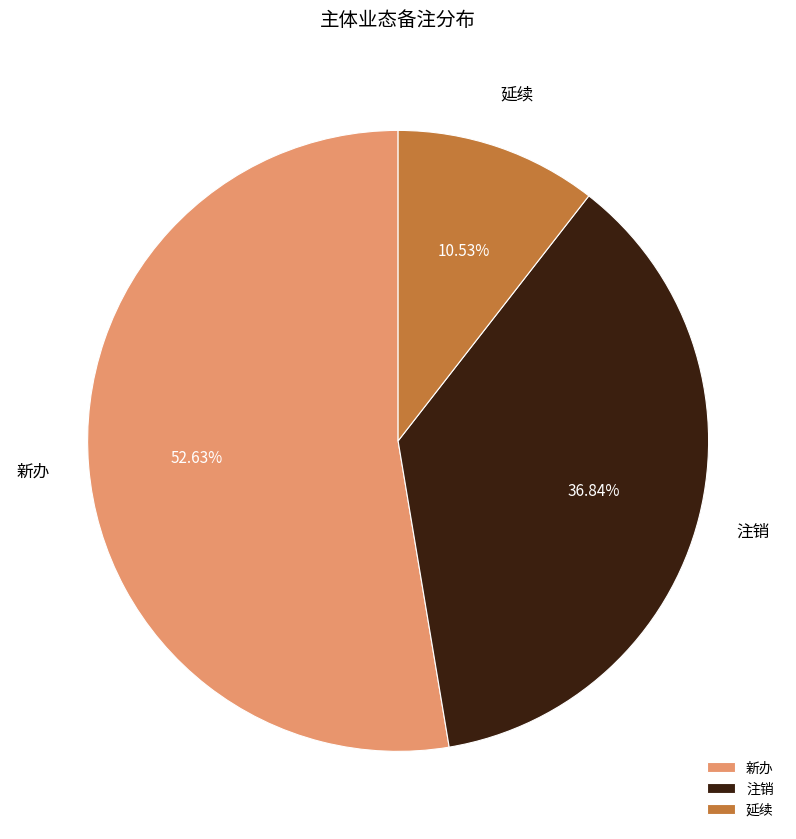

How many segments does this pie chart have?

3